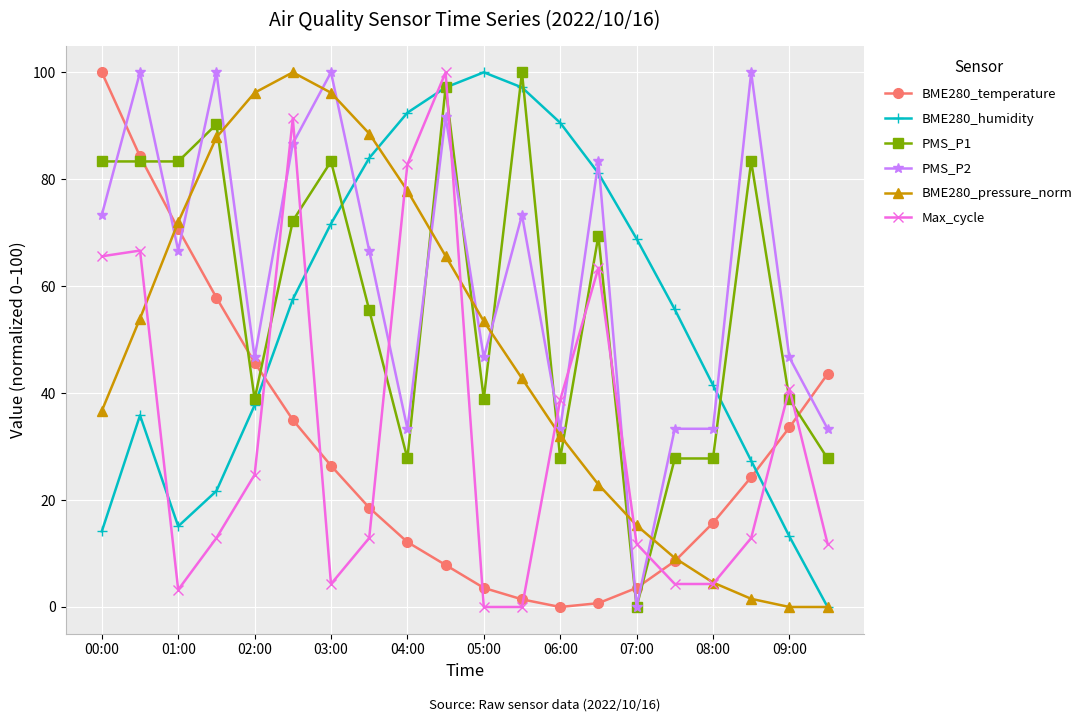

True or false: Max_cycle has more than 1 interior local peaks.

True